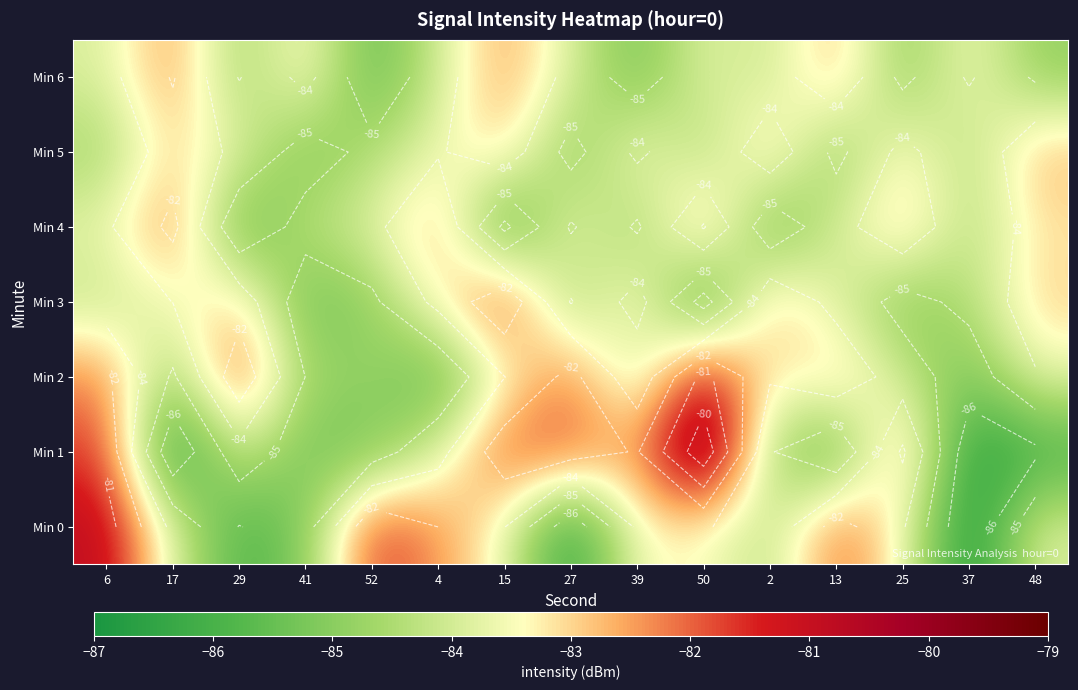

What is the spread (max minus min) of values at 17?

4.7